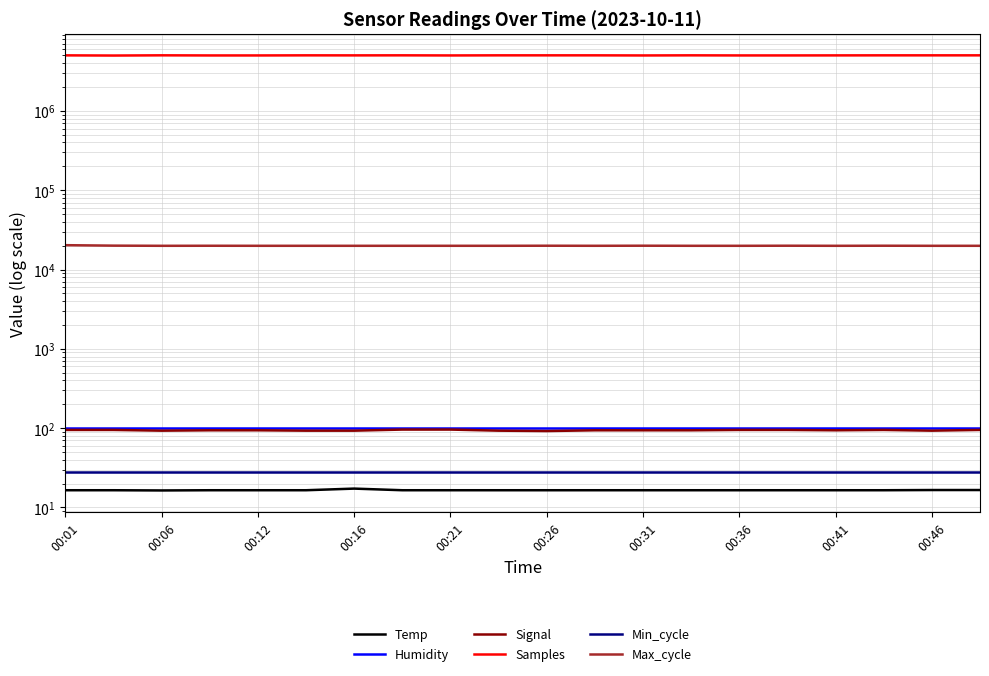

How many lines are shown in the chart?

6